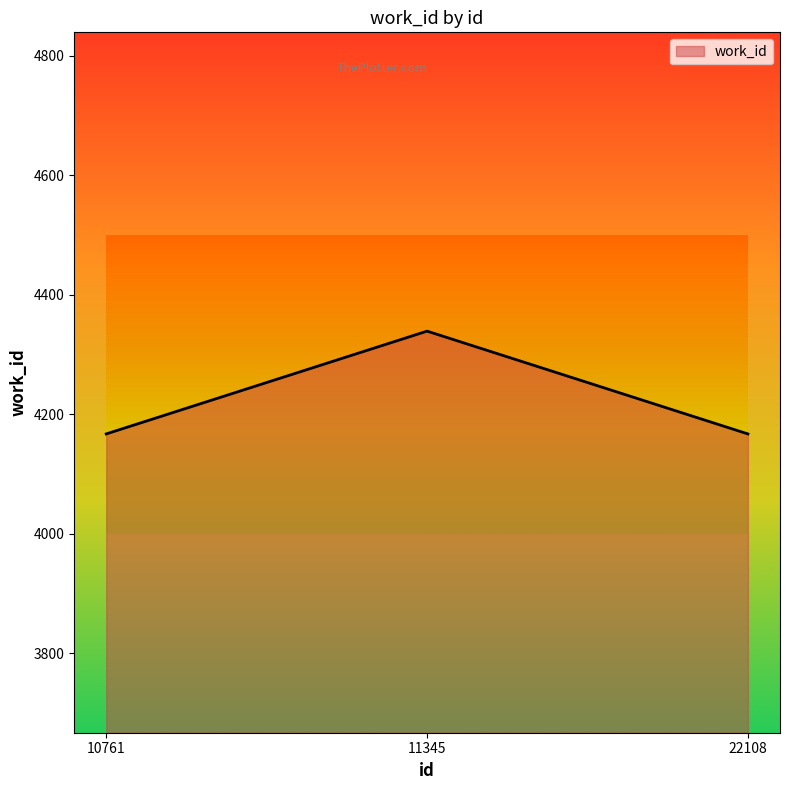

What is the sum of all values?

12673